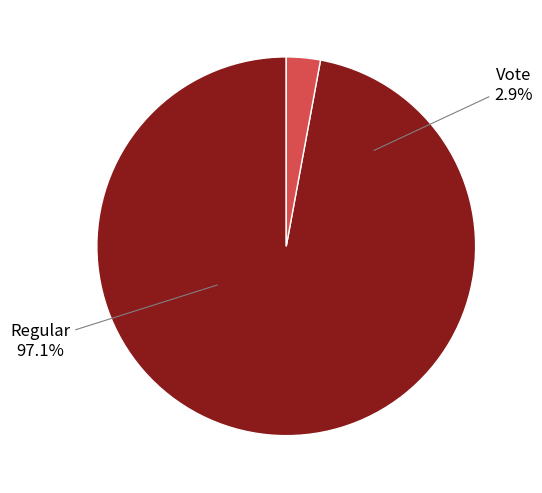

Is it true that Vote is 12% of the pie?

False